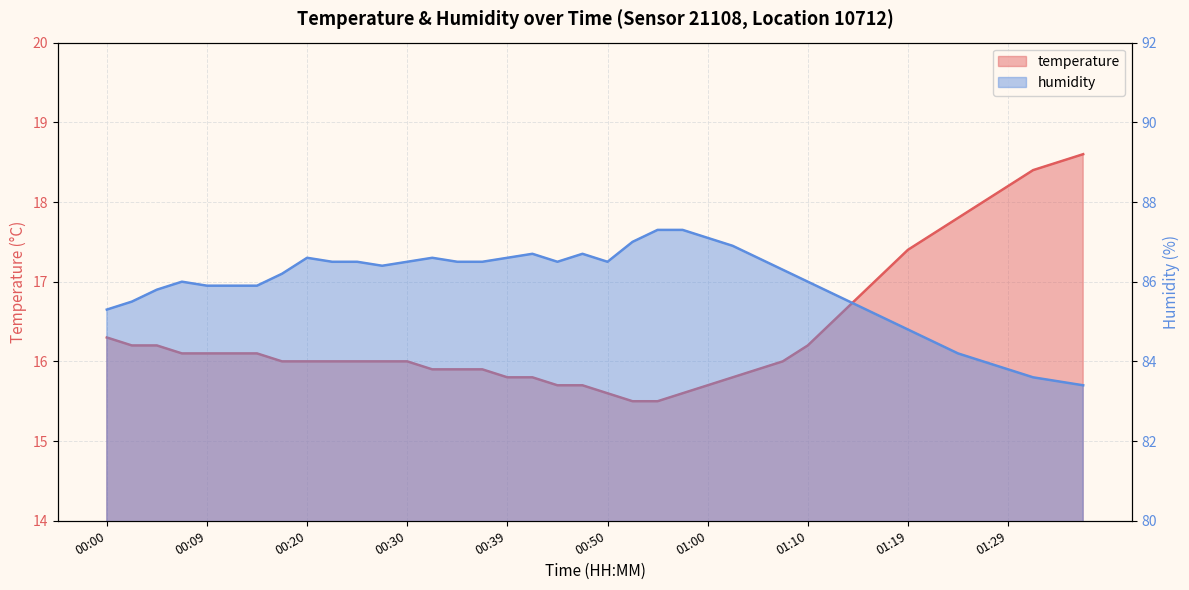

Is the value of humidity at 01:29 greater than the value of temperature at 01:07?

Yes